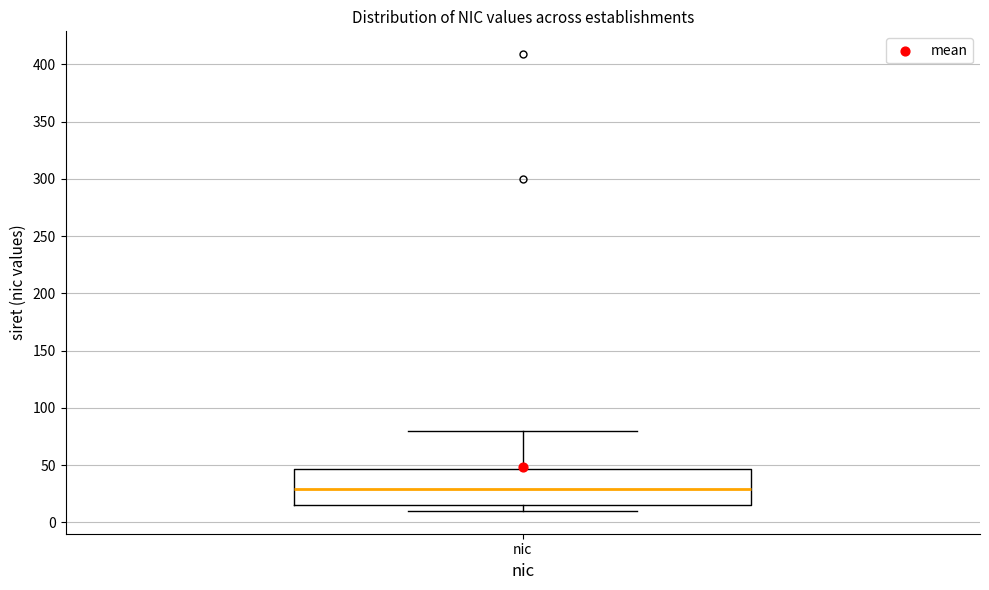

Where does the median line of the box for nic sit on the y-axis? The values are not printed on the chart, so give them approximately, as read against the axis.

30